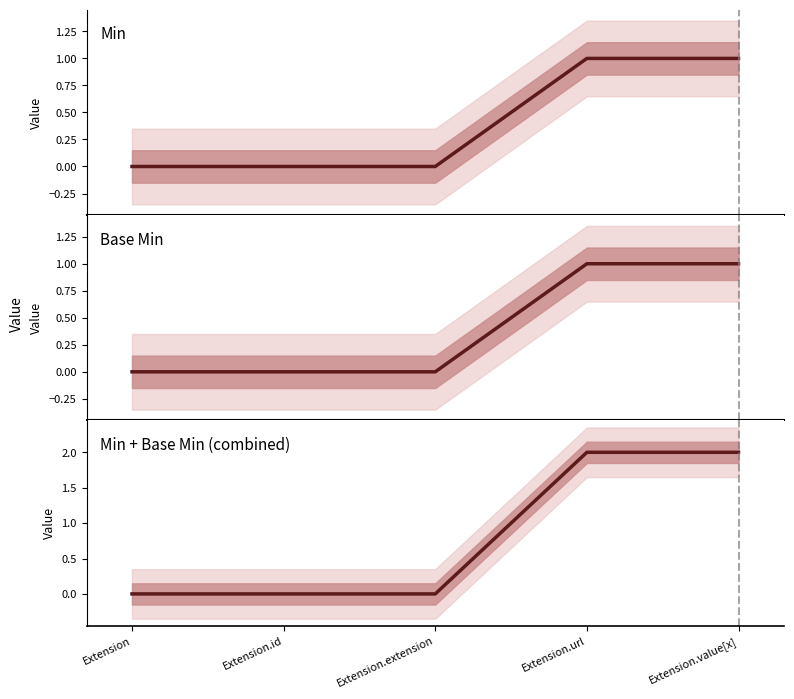

What is the sum of all Min + Base Min (combined) values?

4